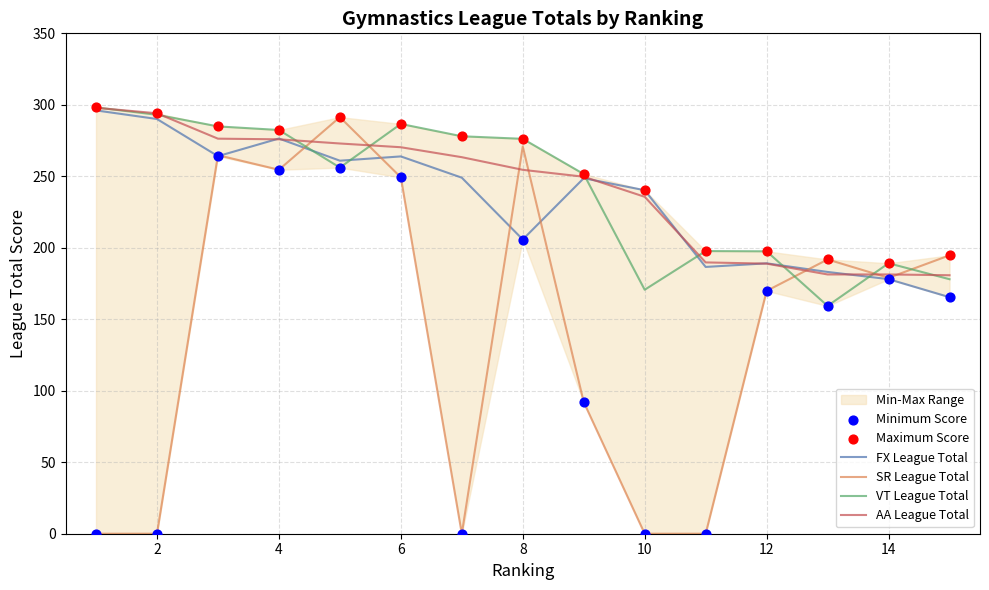

What is the minimum value for VT League Total?

159.4